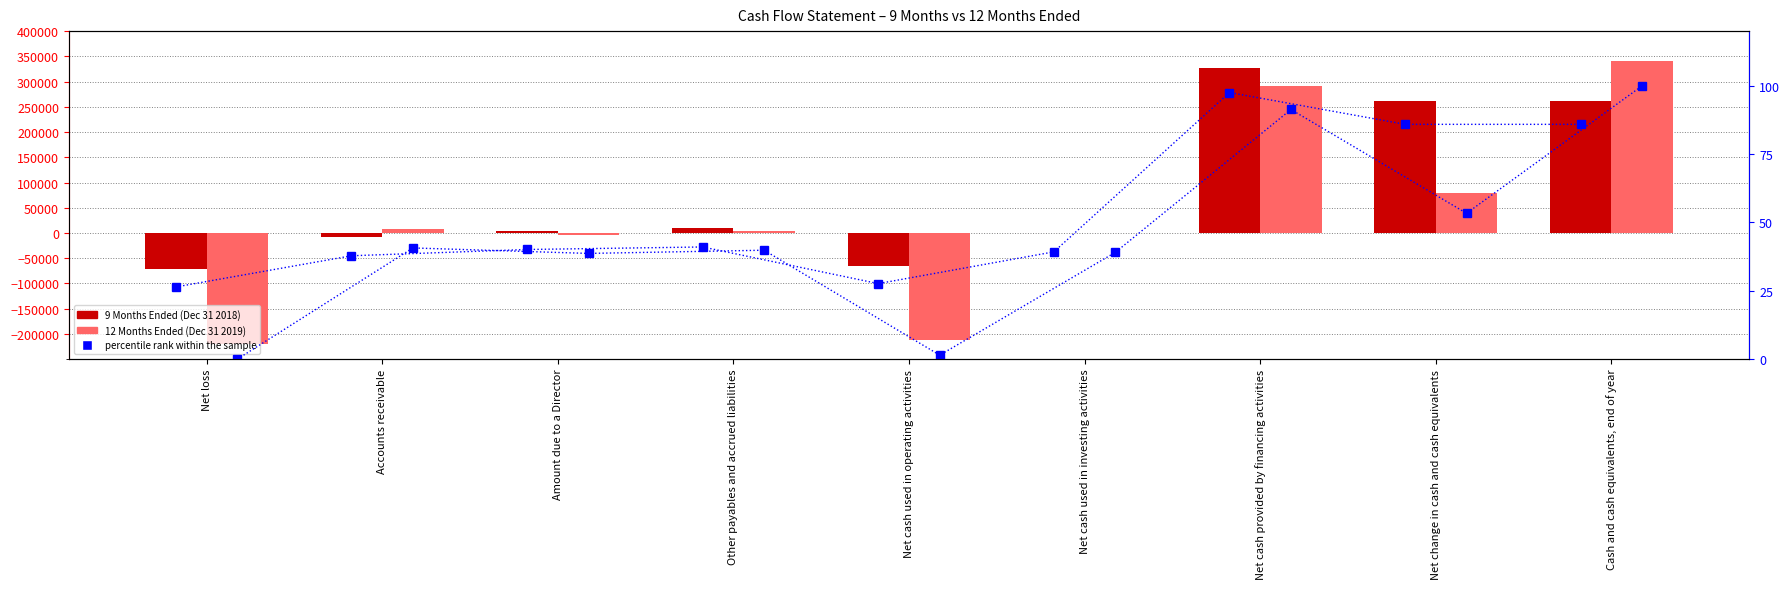

What is the total value across all series at Net cash provided by financing activities?

617498.9